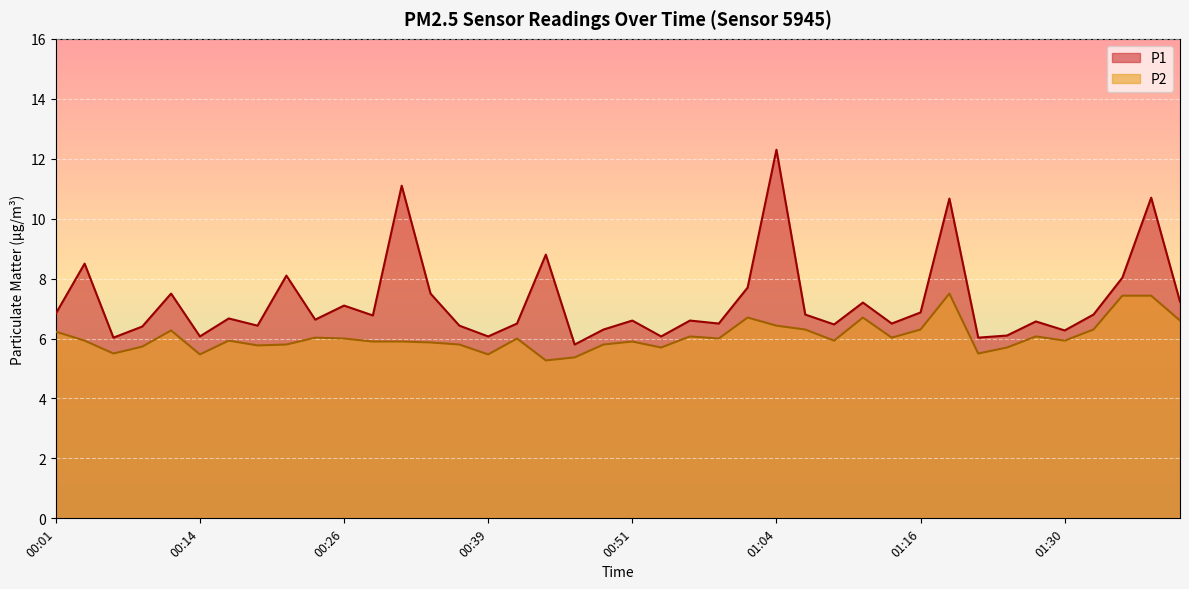

Which label corresponds to the smallest value in the chart?

00:44